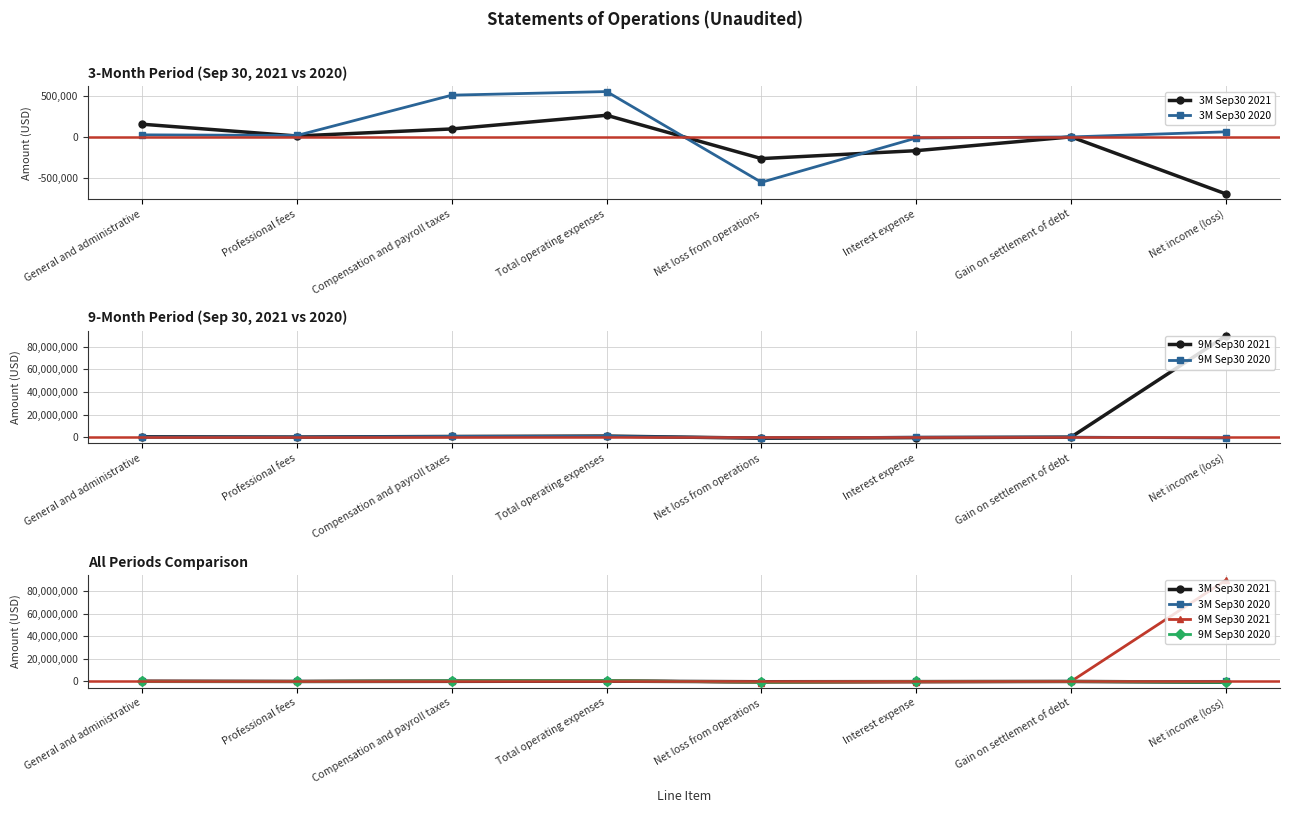

Is it true that 9M Sep30 2021 equals 70339 at Professional fees?

True